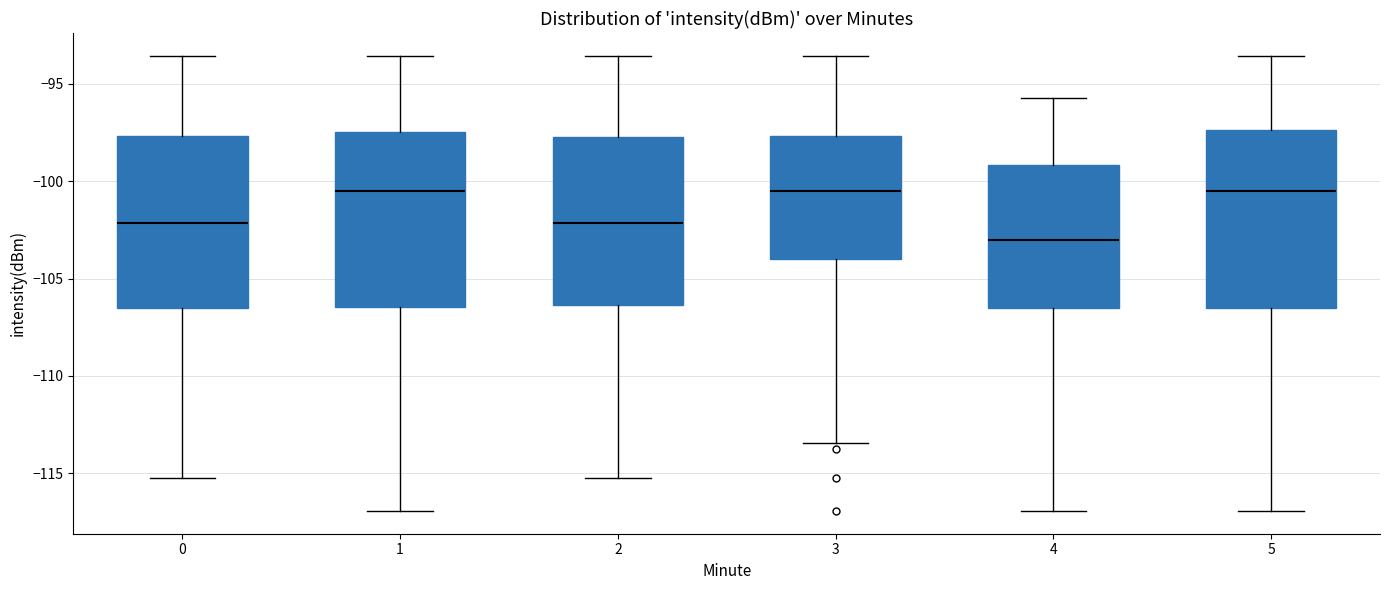

Where does the median line of the box at x = 1 sit on the y-axis? The values are not printed on the chart, so give them approximately, as read against the axis.

-100.5